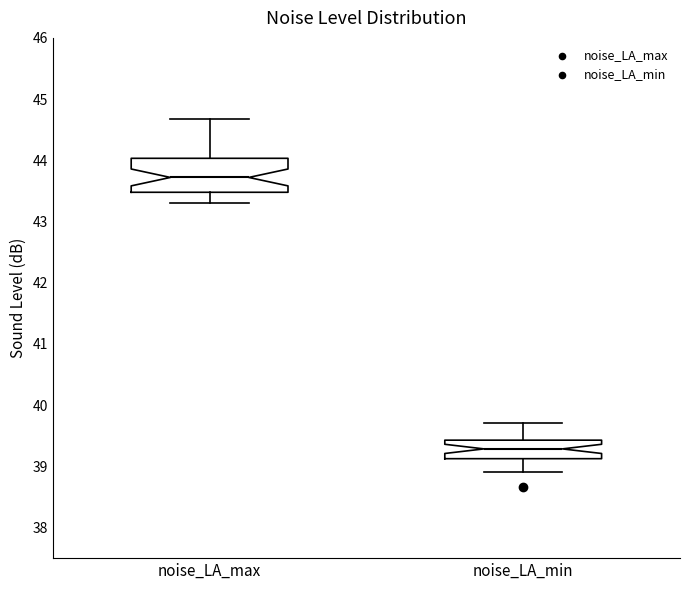

Which box has the lowest median line?

noise_LA_min